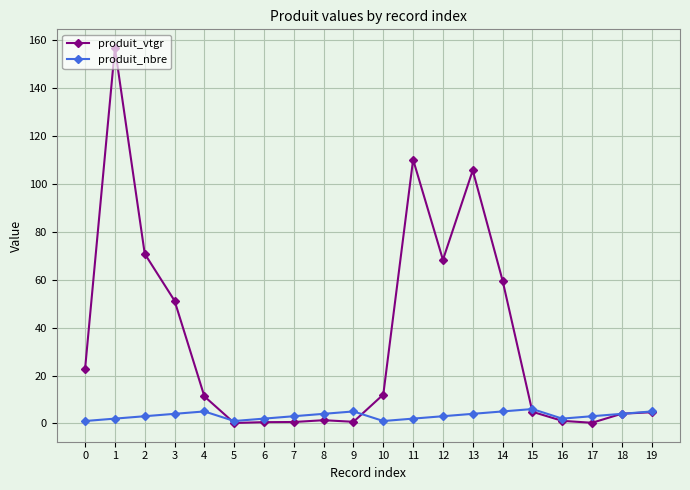

What is the maximum value for produit_vtgr?

156.8